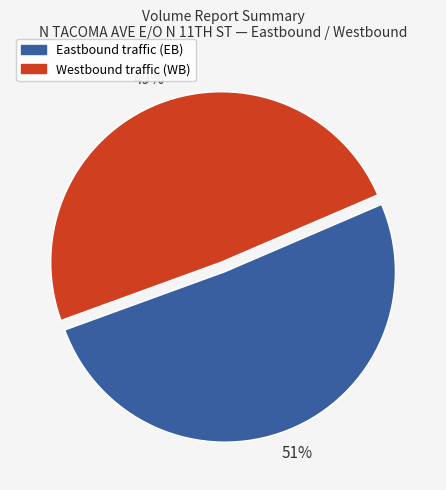

Is there a majority slice in this chart?

Yes